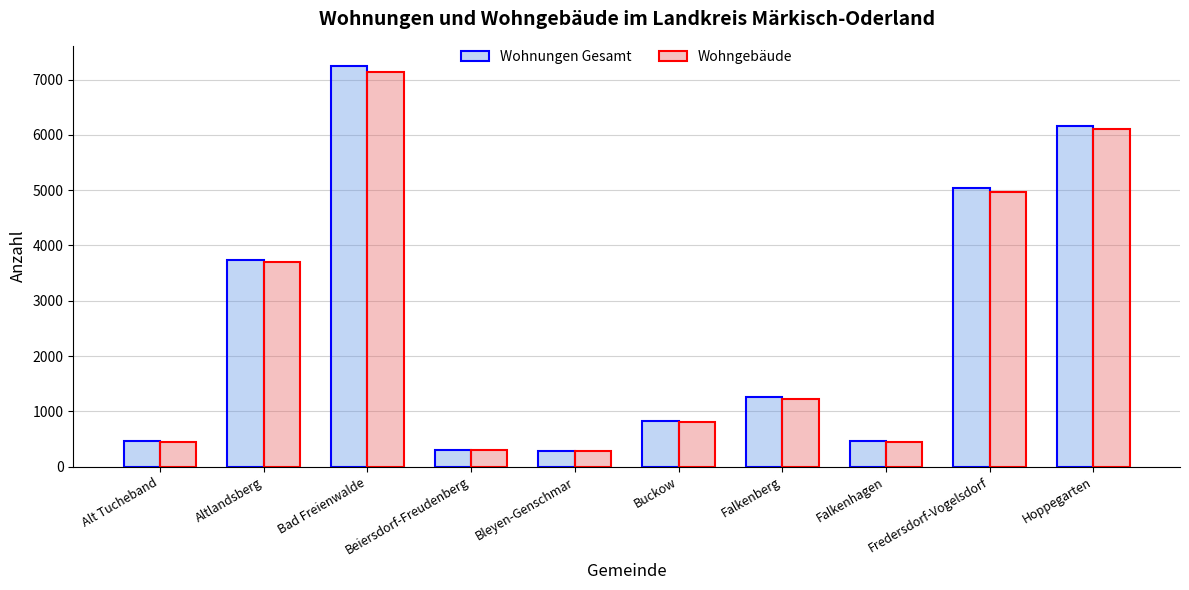

What is the spread (max minus min) of values at Alt Tucheband?

8